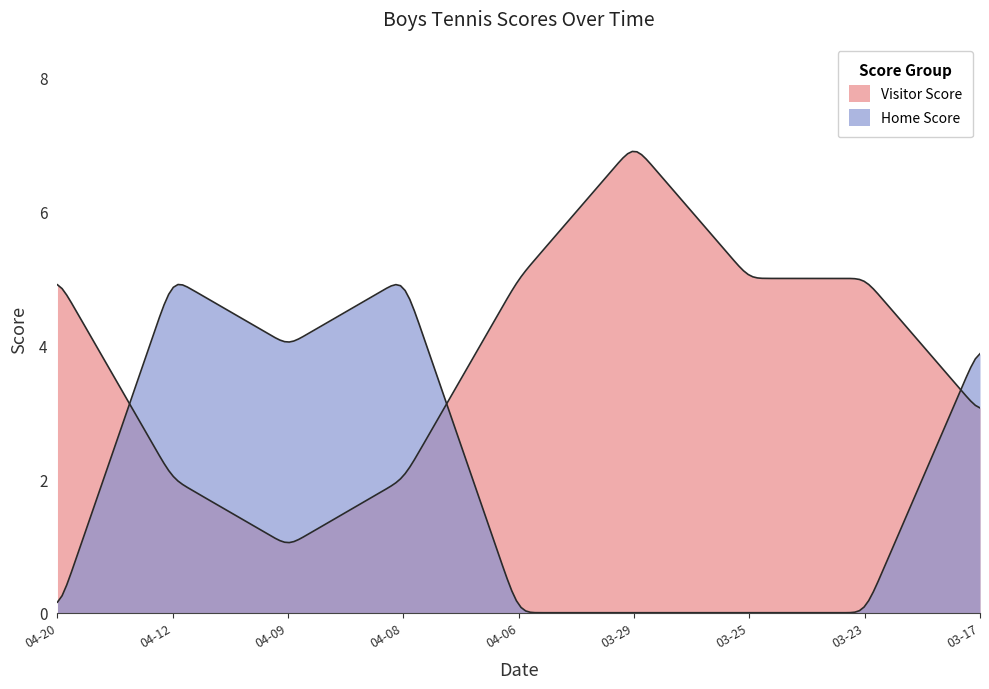

What is the label of the 9th point from the left?

2021-03-17